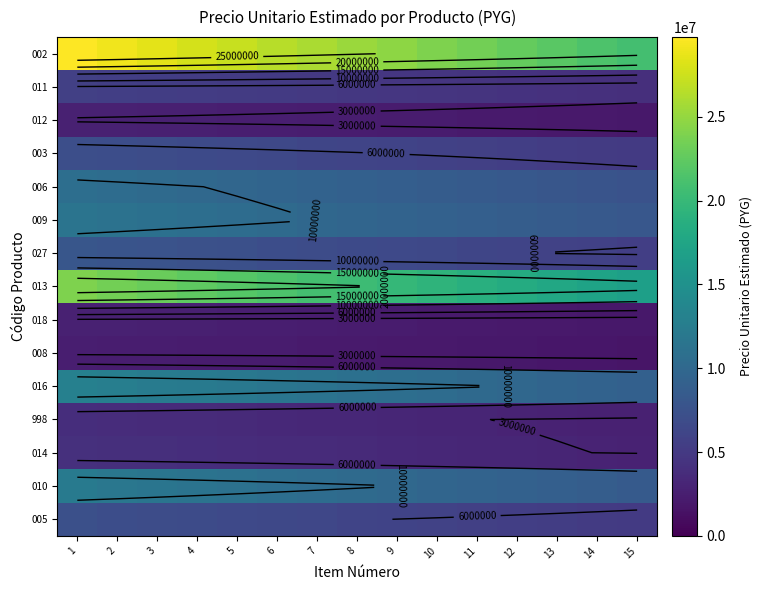

Is the value of 012 at 11 greater than the value of 013 at 2?

No